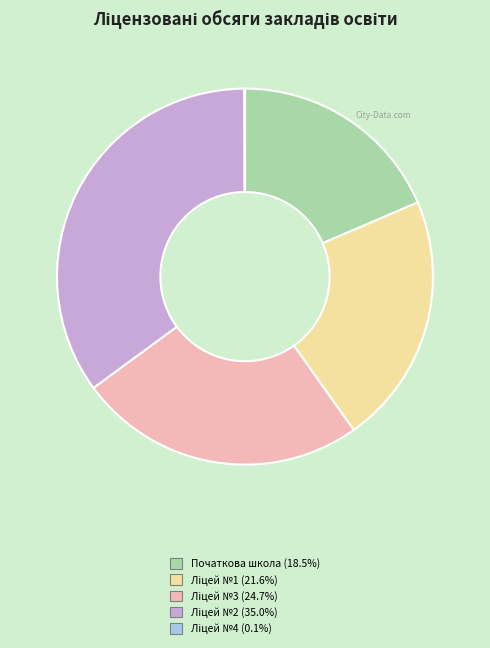

Does any single category account for the majority?

No